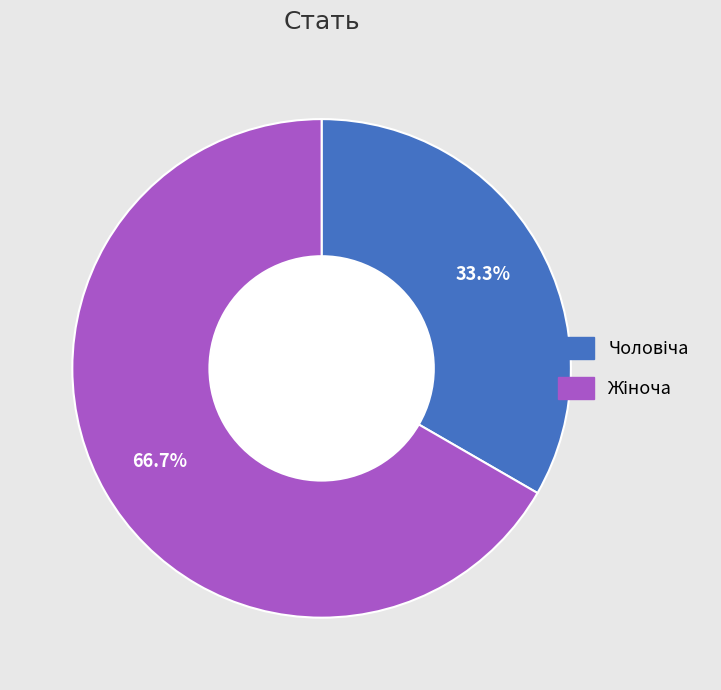

Does any single category account for the majority?

Yes